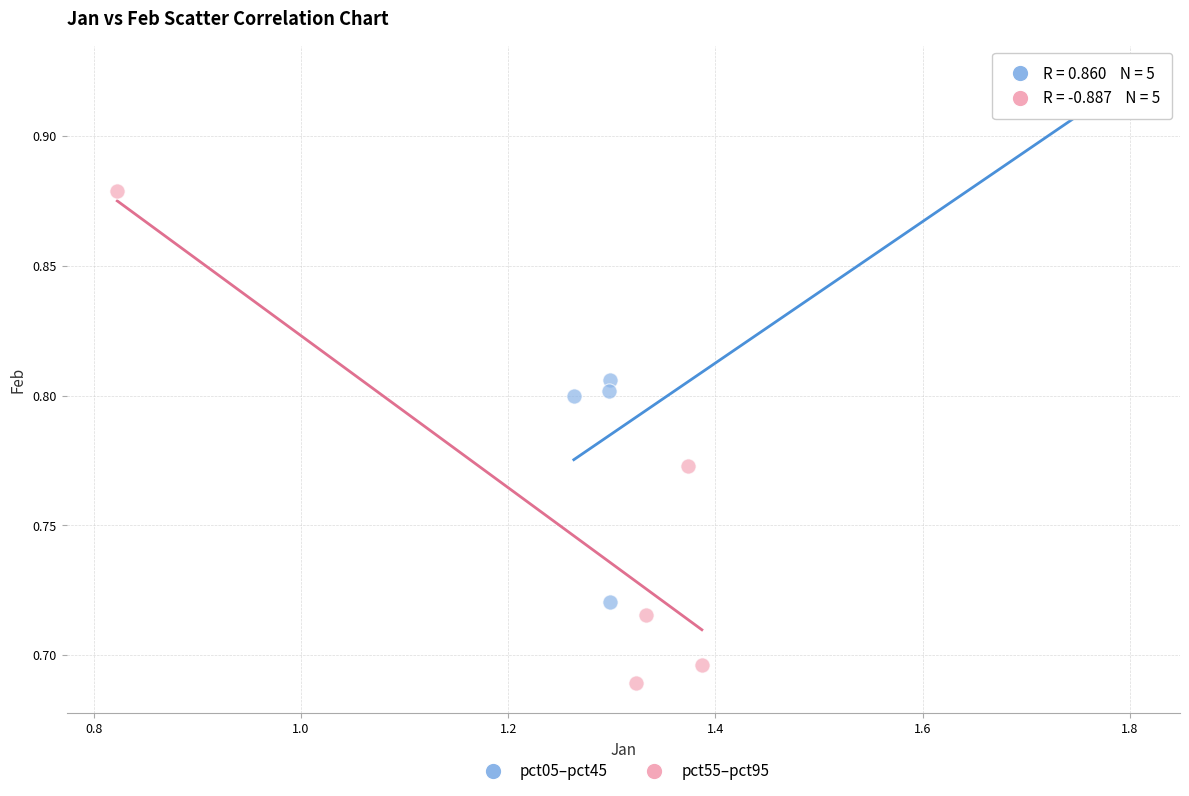

Which series contains the lowest Y value?

pct55–pct95